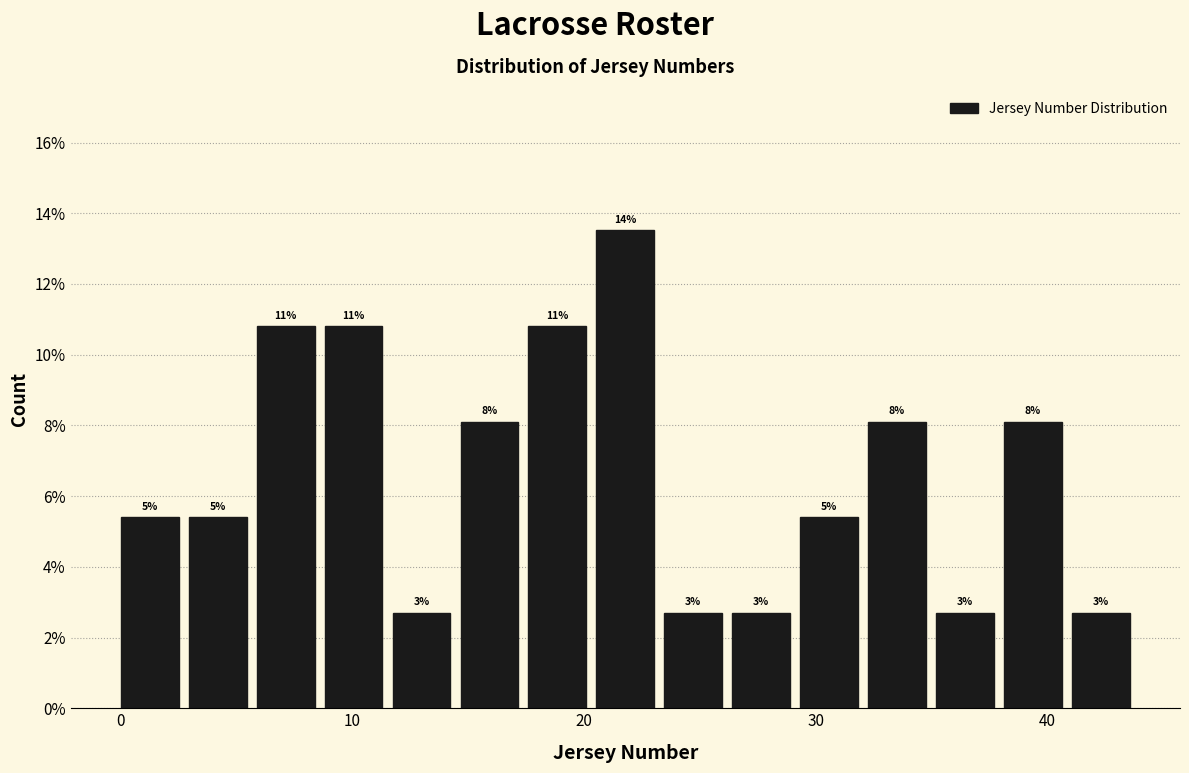

Around what value on the x-axis is the tallest bar? Give the approximate position of its centre, as read against the axis.

22